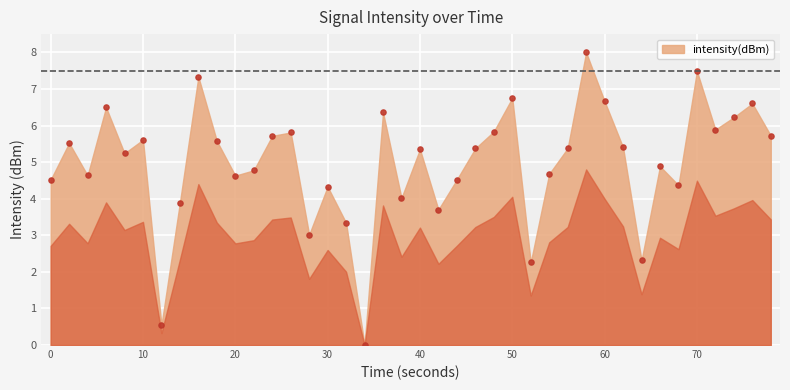

What is the range of Y values (max minus min)?

8.0